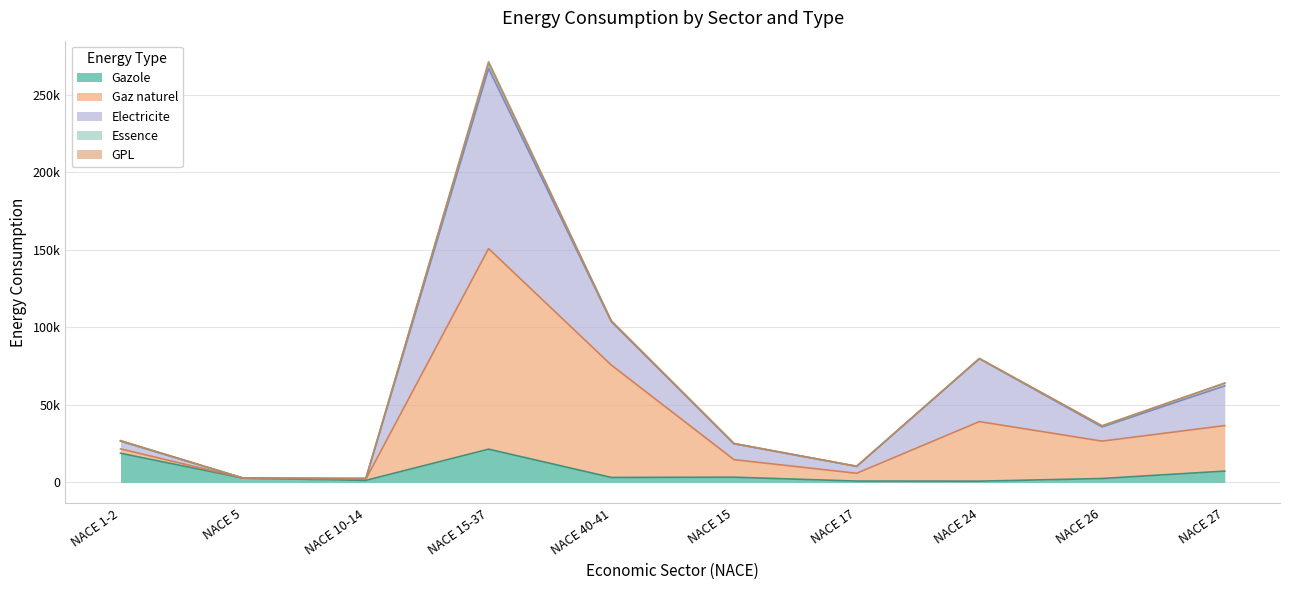

Where is Gaz naturel nearest to the value 76441?

NACE 40-41